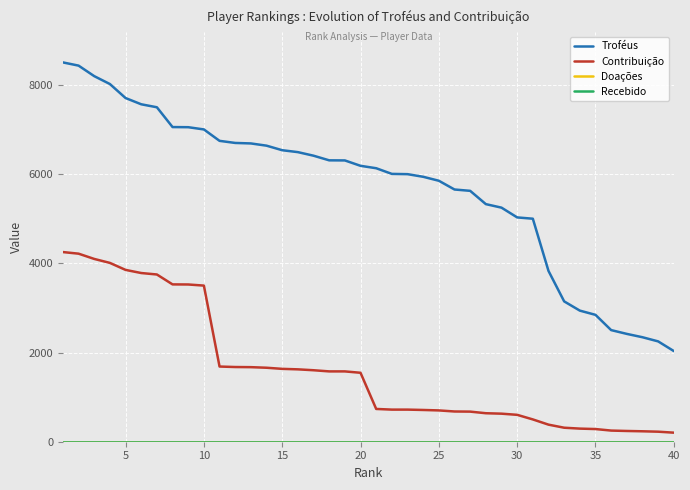

List the series in order of their peak value, lowest first.

Doações, Recebido, Contribuição, Troféus